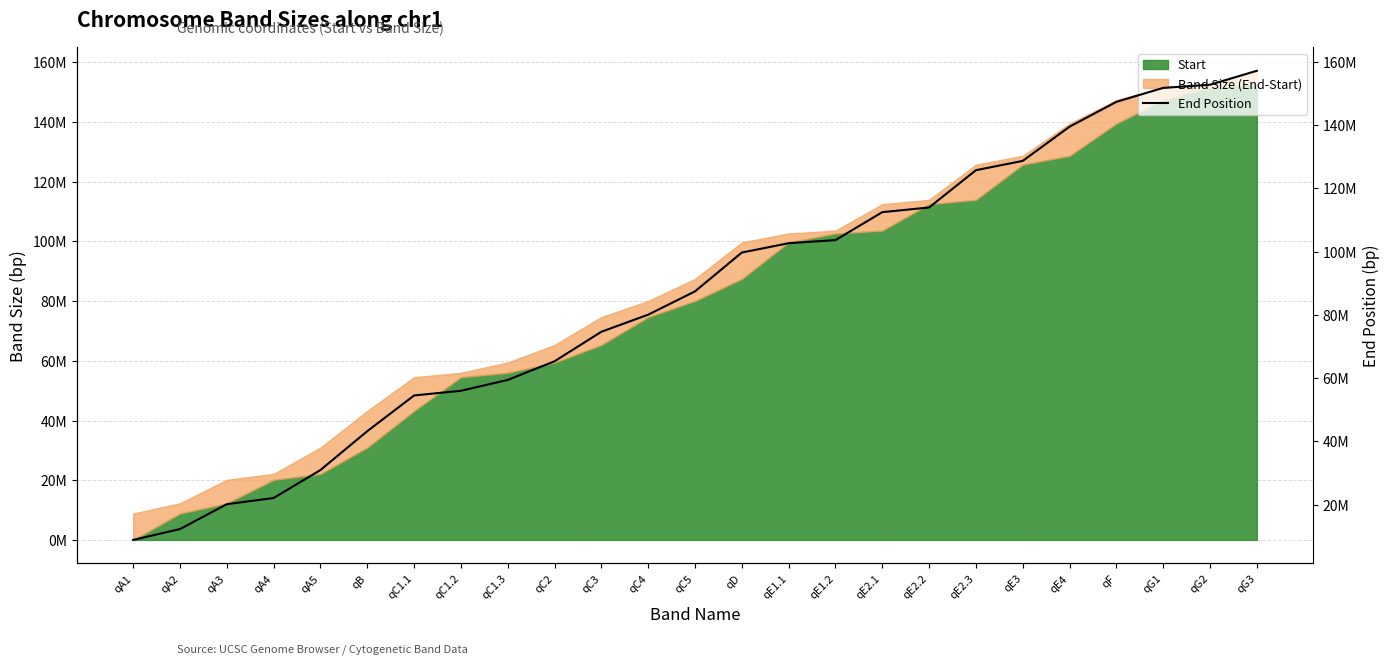

What is the greatest value displayed?

157163393